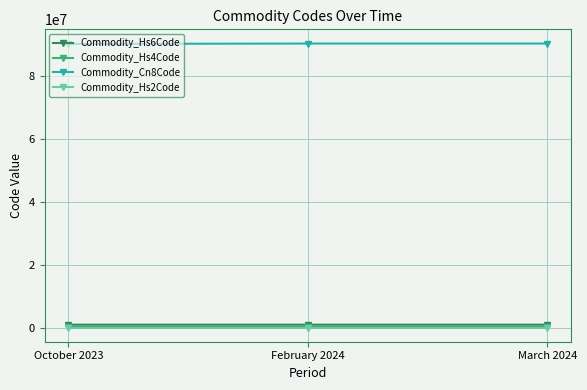

At how many categories does at least one series exceed 32909854?

3